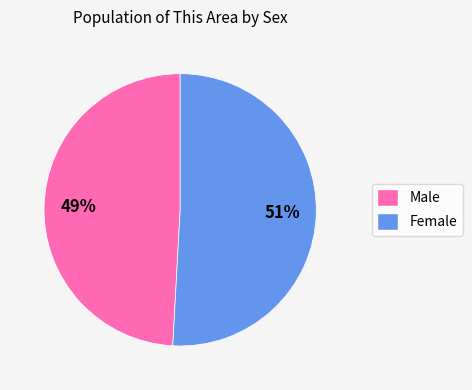

What percentage is the Female slice, to the nearest percent?

51%